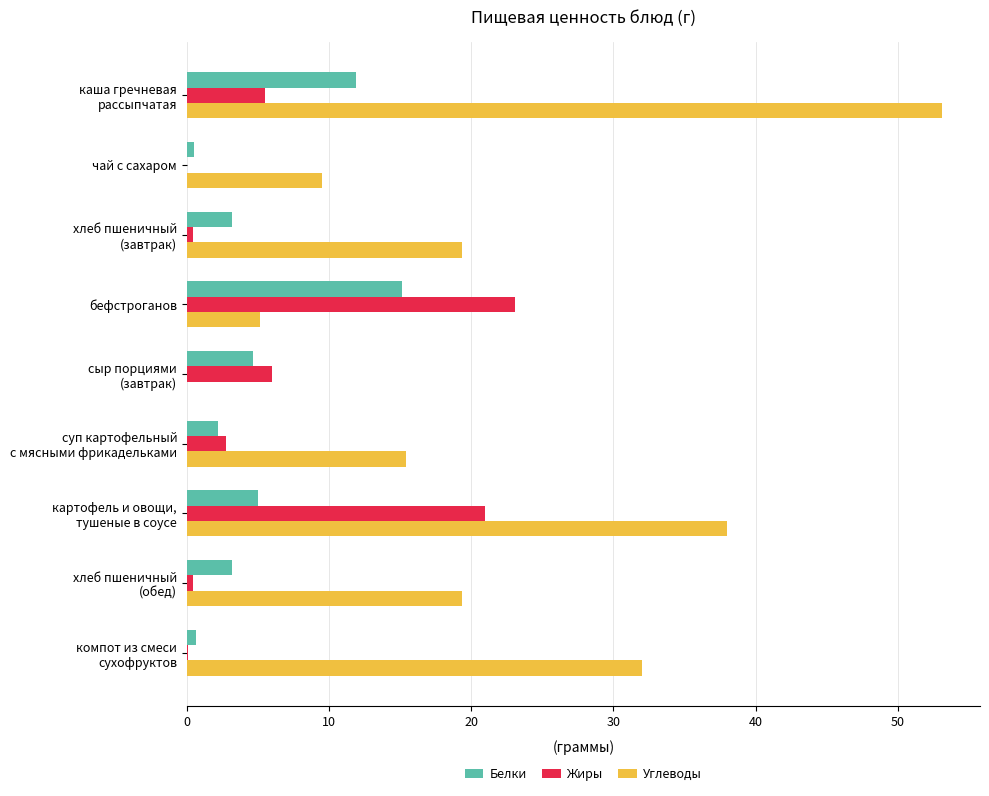

What value does the Белки series have at бефстроганов?

15.1